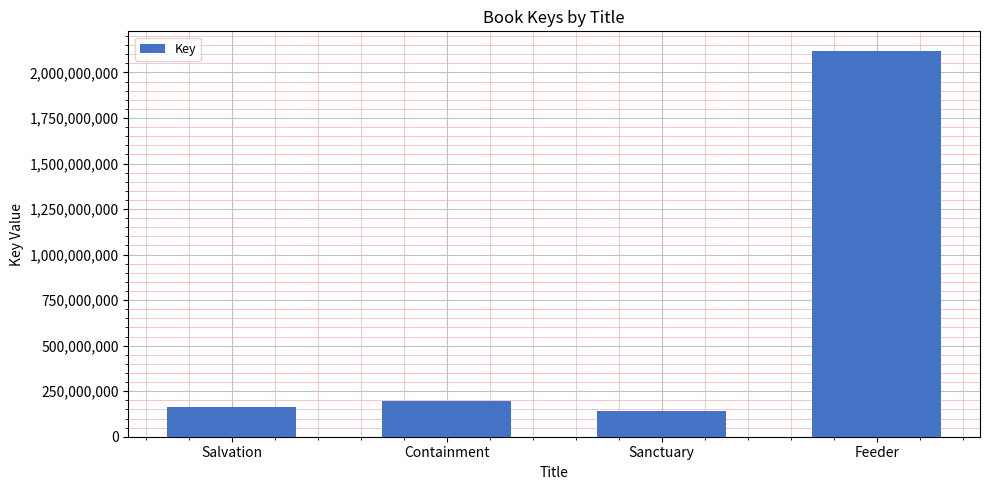

Rank the categories by value from highest to lowest.

Feeder, Containment, Salvation, Sanctuary